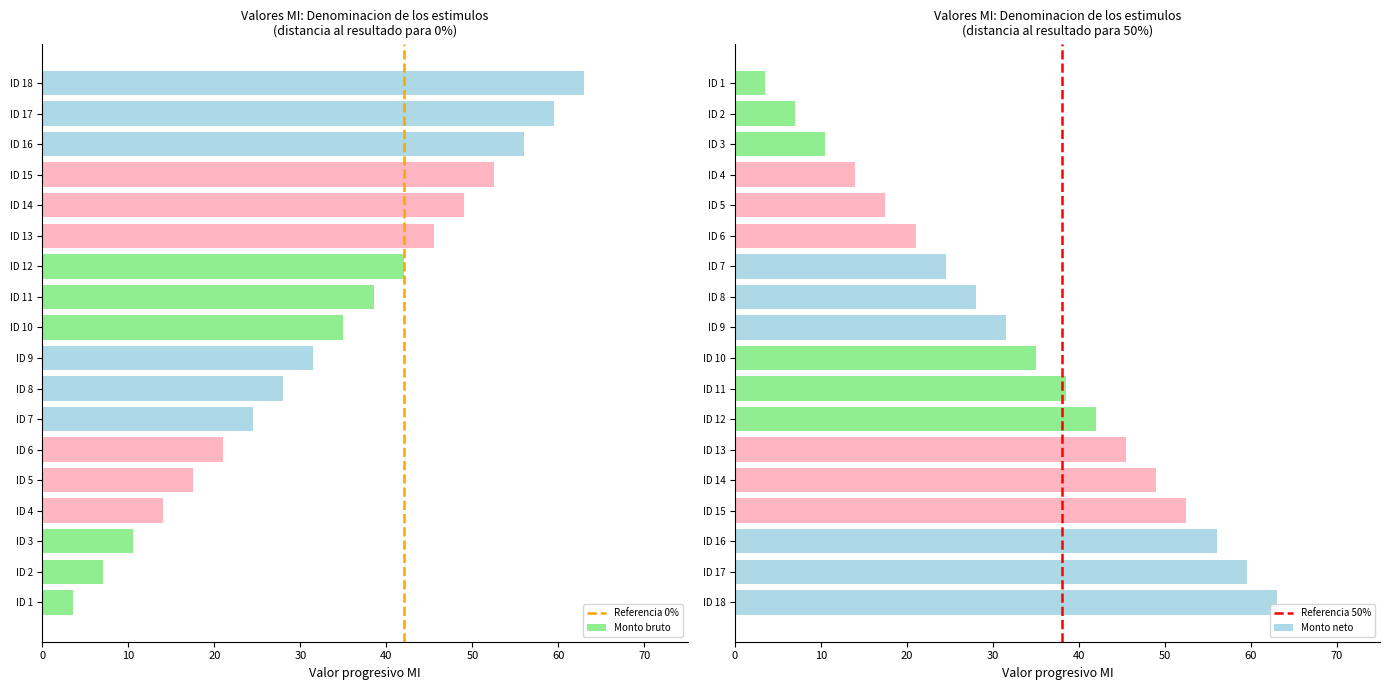

What is the value of the Monto neto bar at the 5th from the left?

49.0